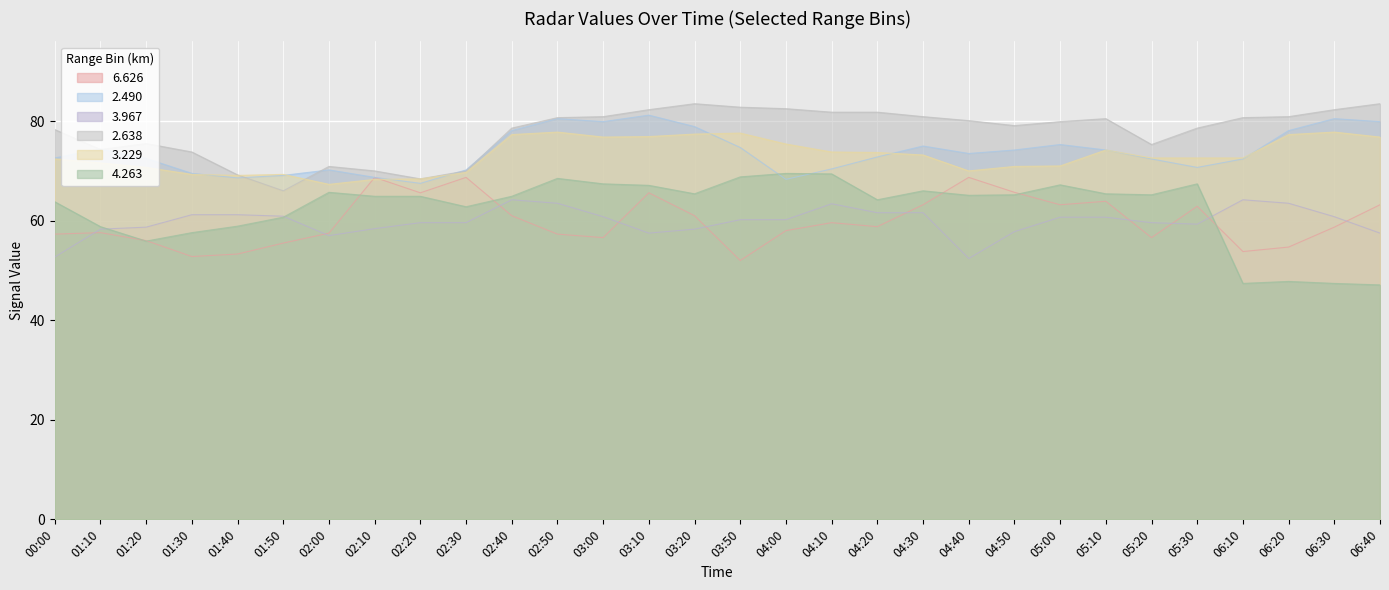

Which category has the lowest value in the 2.638 series?

01:50